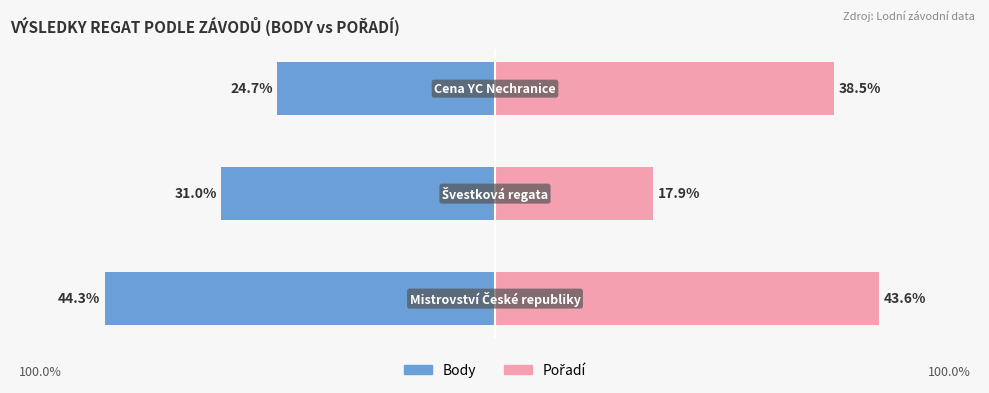

How many distinct data groups are displayed?

2